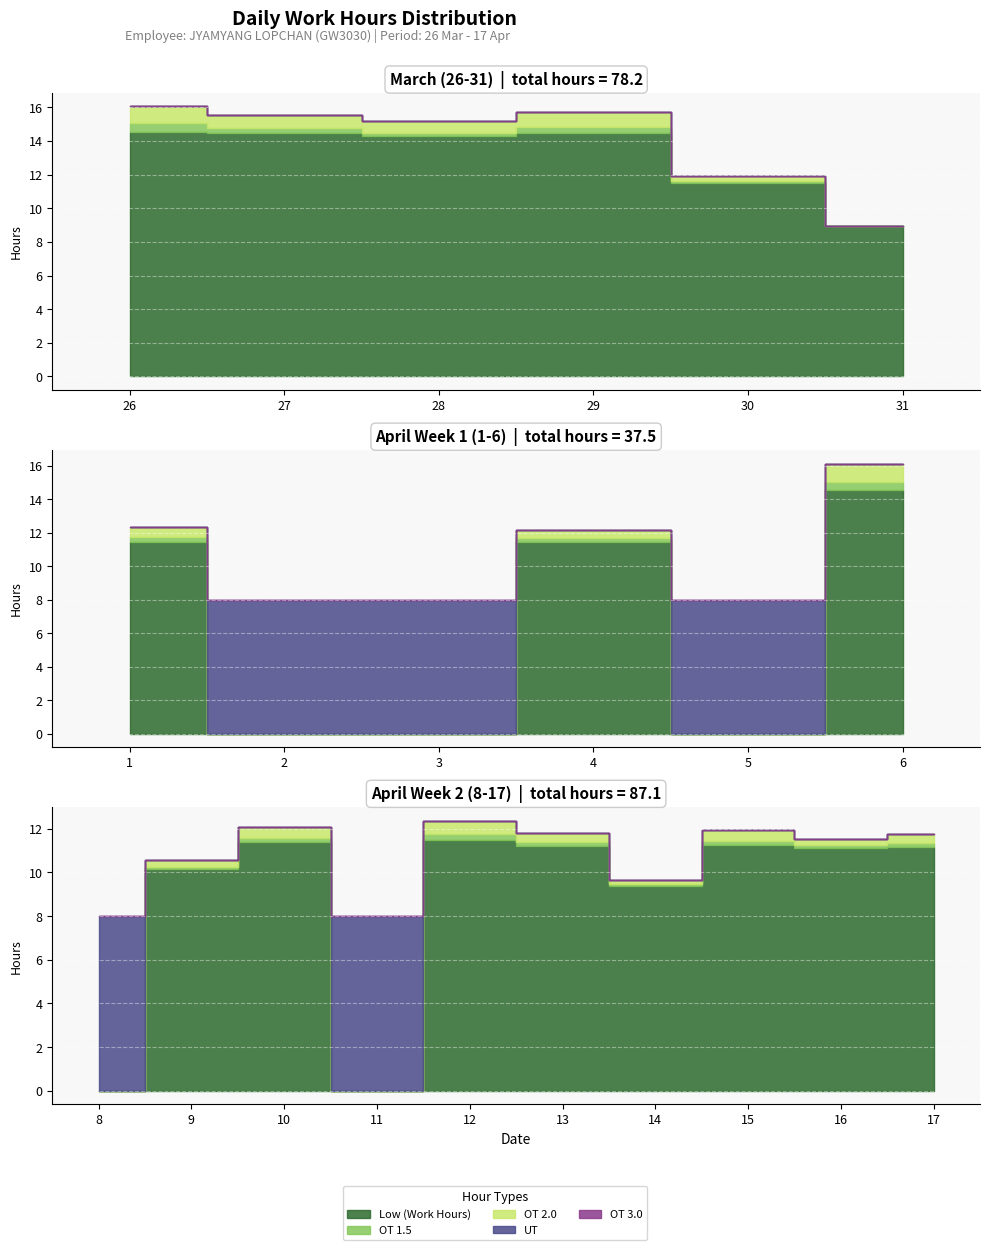

At how many categories does at least one series exceed 10?

15